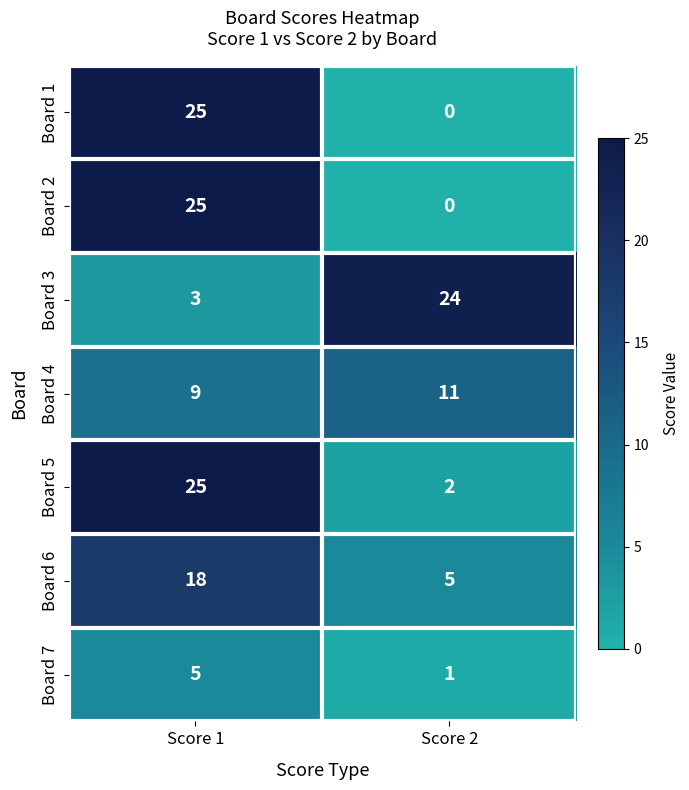

Reading right to left, list all the values displayed in this chart.

Board 1: 0	25
Board 2: 0	25
Board 3: 24	3
Board 4: 11	9
Board 5: 2	25
Board 6: 5	18
Board 7: 1	5